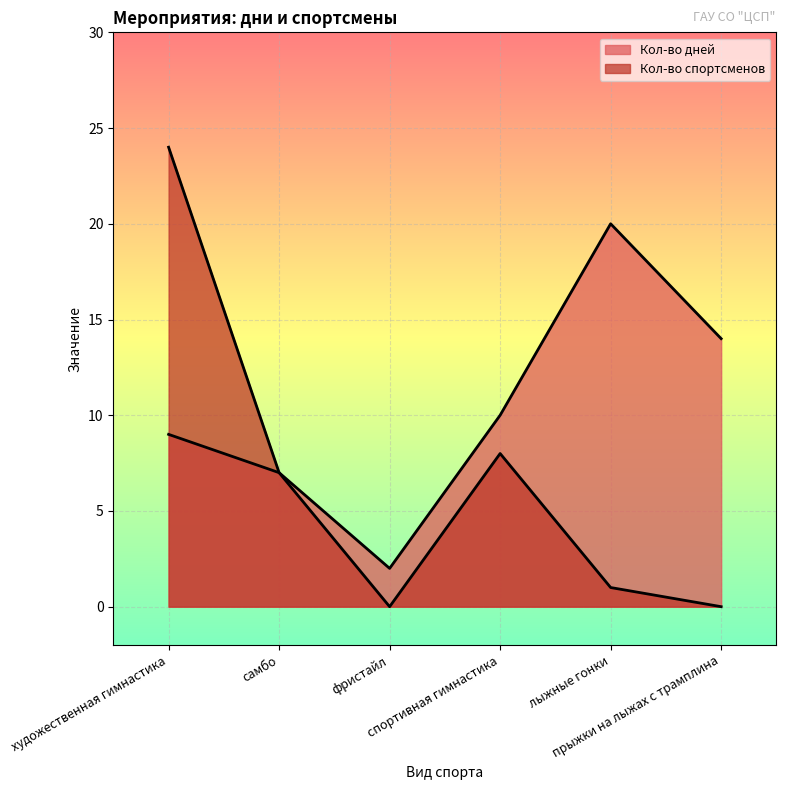

Which has a higher value, фристайл or прыжки на лыжах с трамплина?

прыжки на лыжах с трамплина